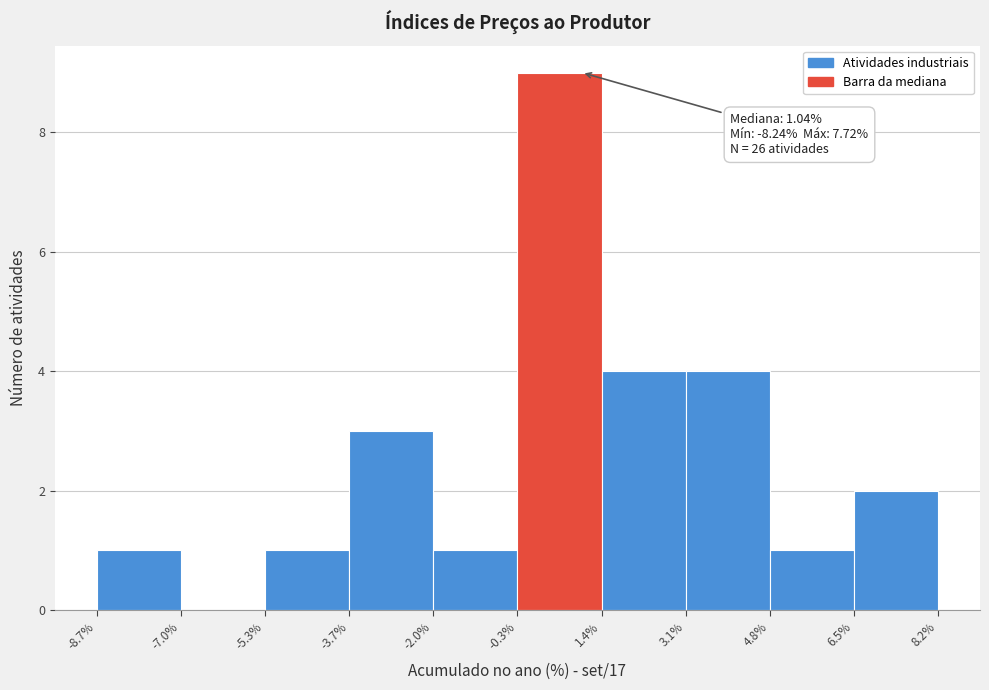

Over which range of the x-axis is the bar tallest?

-0.3% to 1.4%